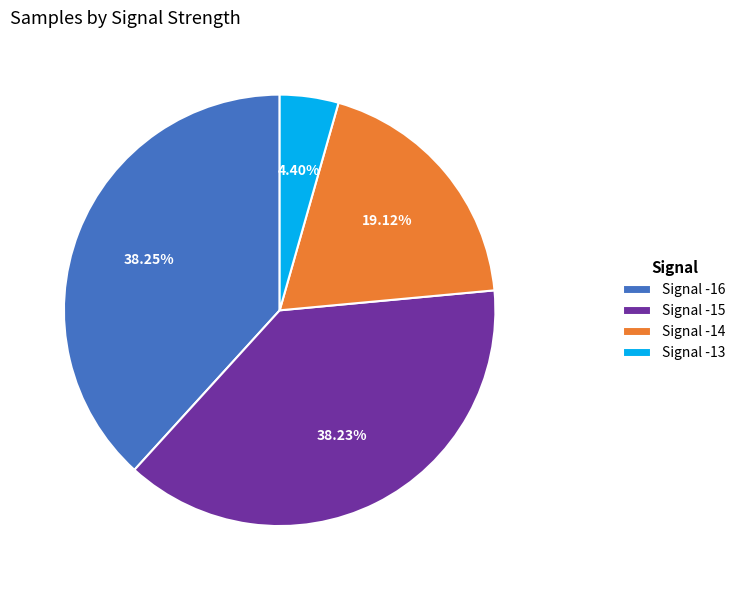

Is there any slice that represents more than half of the pie?

No